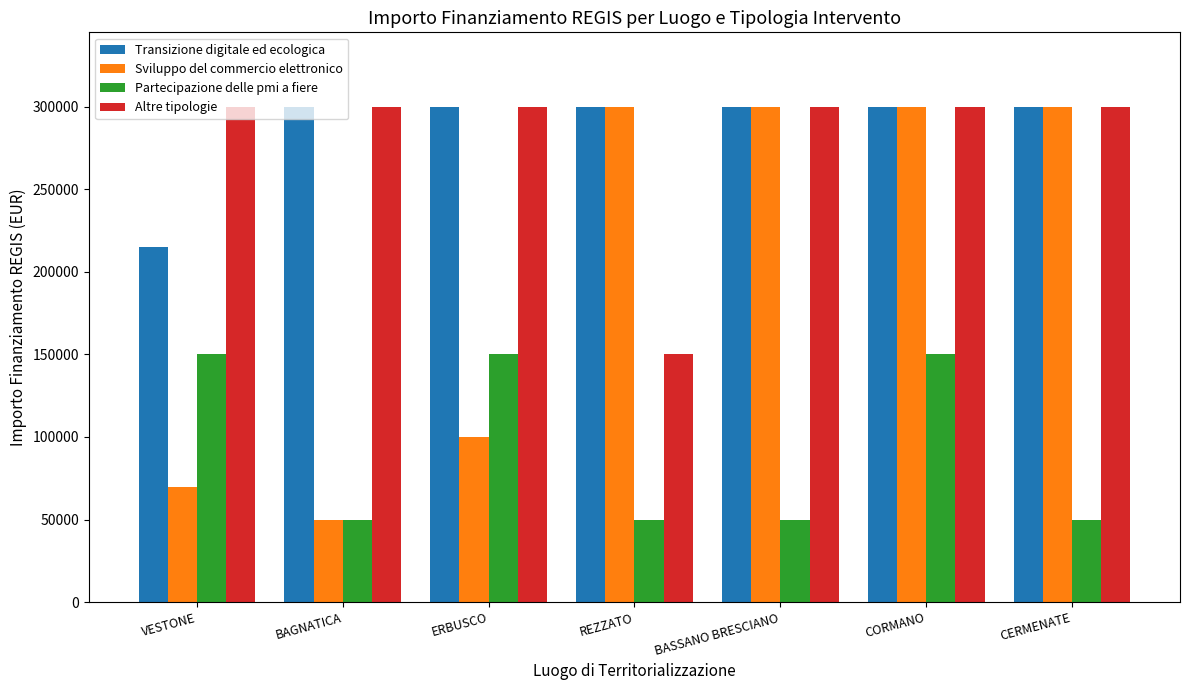

Reading left to right, what are all the values shown in this chart?

Transizione digitale ed ecologica: VESTONE=214800	BAGNATICA=300000	ERBUSCO=300000	REZZATO=300000	BASSANO BRESCIANO=300000	CORMANO=300000	CERMENATE=300000
Sviluppo del commercio elettronico: VESTONE=70000	BAGNATICA=50000	ERBUSCO=100000	REZZATO=300000	BASSANO BRESCIANO=300000	CORMANO=300000	CERMENATE=300000
Partecipazione delle pmi a fiere: VESTONE=150000	BAGNATICA=50000	ERBUSCO=150000	REZZATO=50000	BASSANO BRESCIANO=50000	CORMANO=150000	CERMENATE=50000
Altre tipologie: VESTONE=300000	BAGNATICA=300000	ERBUSCO=300000	REZZATO=150000	BASSANO BRESCIANO=300000	CORMANO=300000	CERMENATE=300000